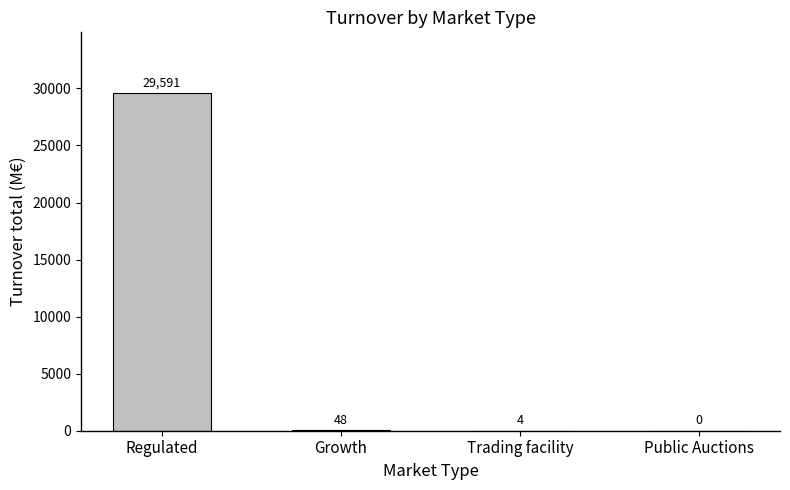

Where is the data nearest to the value 14795?

Growth